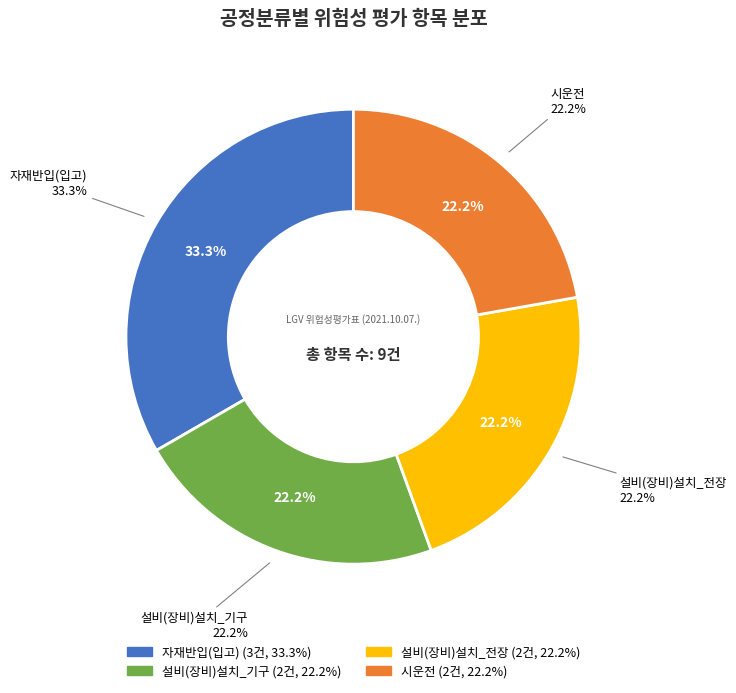

Does 자재반입(입고) represent more than half of the total?

No